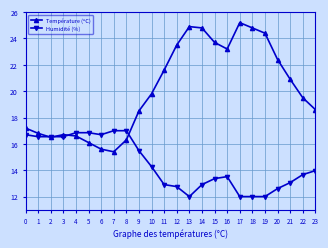

Reading left to right, extract all data points from this chart.

Température (ºC): 17.2	16.8	16.5	16.7	16.6	16.1	15.6	15.4	16.3	18.5	19.8	21.6	23.5	24.9	24.8	23.7	23.2	25.2	24.8	24.4	22.4	20.9	19.5	18.6
Humidité (%): 16.7	16.5	16.5	16.5	16.8	16.8	16.7	17.0	17.0	15.5	14.3	12.9	12.8	12.0	12.9	13.4	13.5	12.0	12.0	12.0	12.6	13.1	13.7	14.0